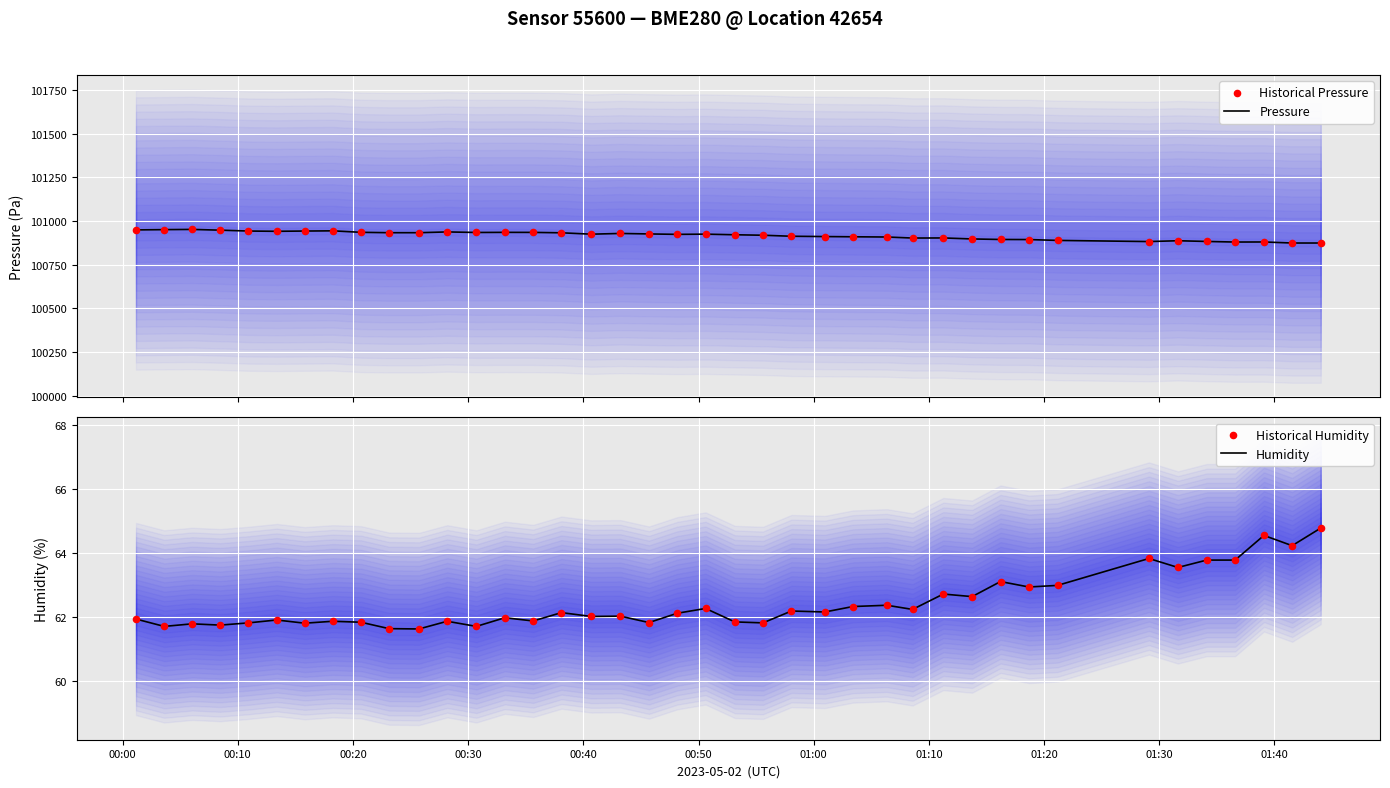

What are all the series names shown in the legend?

Pressure, Historical Pressure, Humidity, Historical Humidity